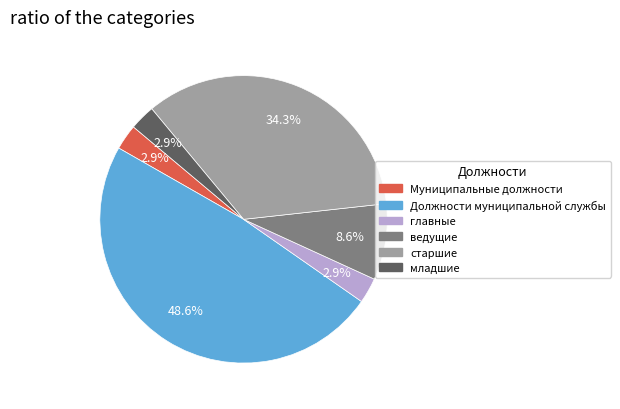

Count the number of slices in the pie.

6